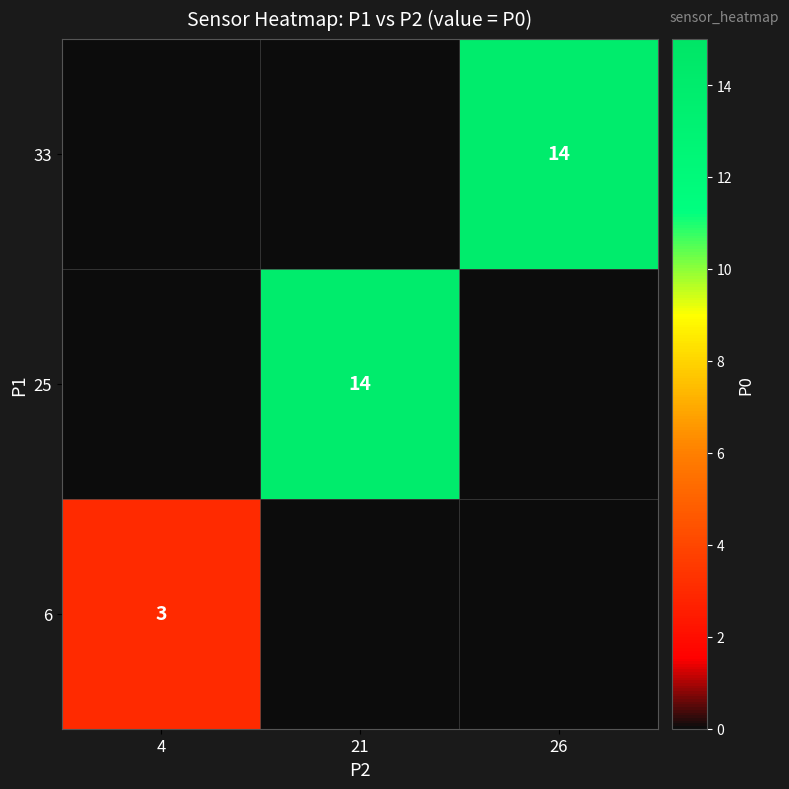

Is it true that 6 equals 3 at 4?

True